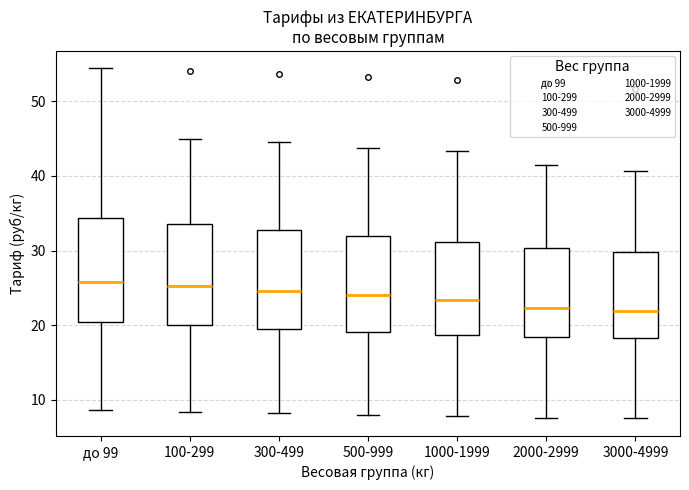

Where does the lower whisker of the box for 3000-4999 end on the y-axis? The values are not printed on the chart, so give them approximately, as read against the axis.

8